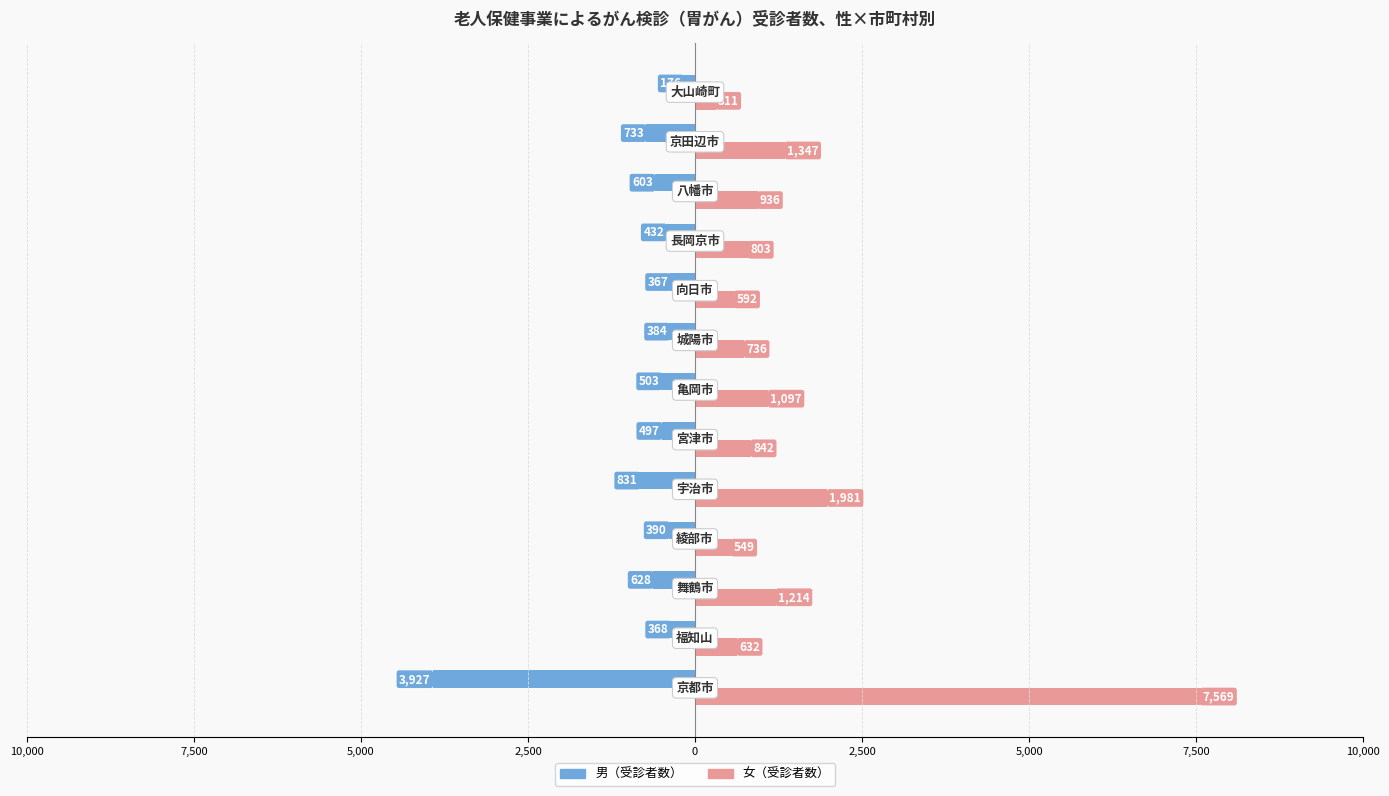

What are all the series names shown in the legend?

男（受診者数）, 女（受診者数）